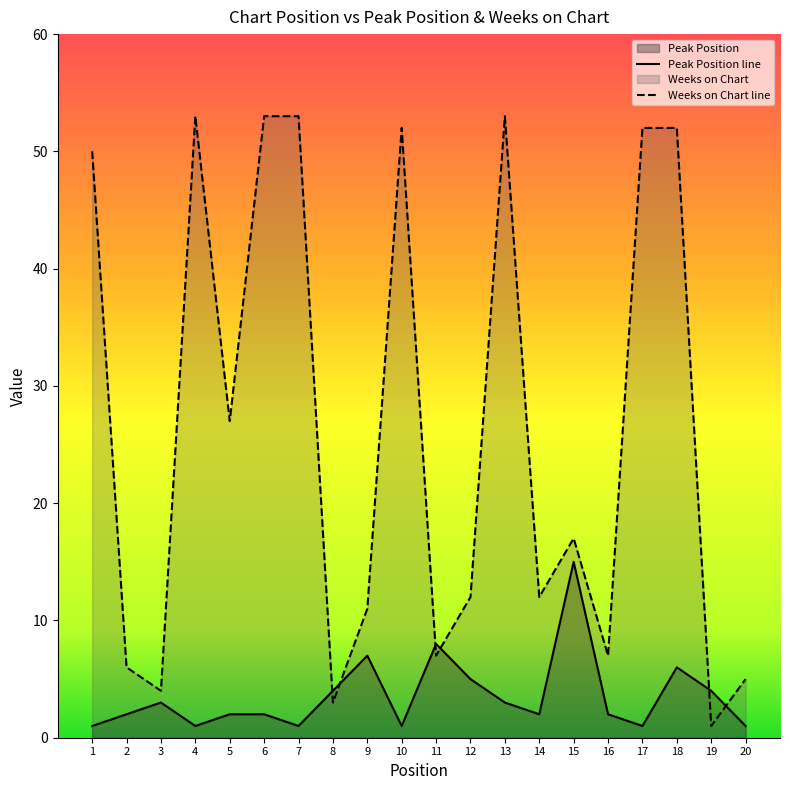

Where do Peak Position and Weeks on Chart first cross each other?

7 and 8